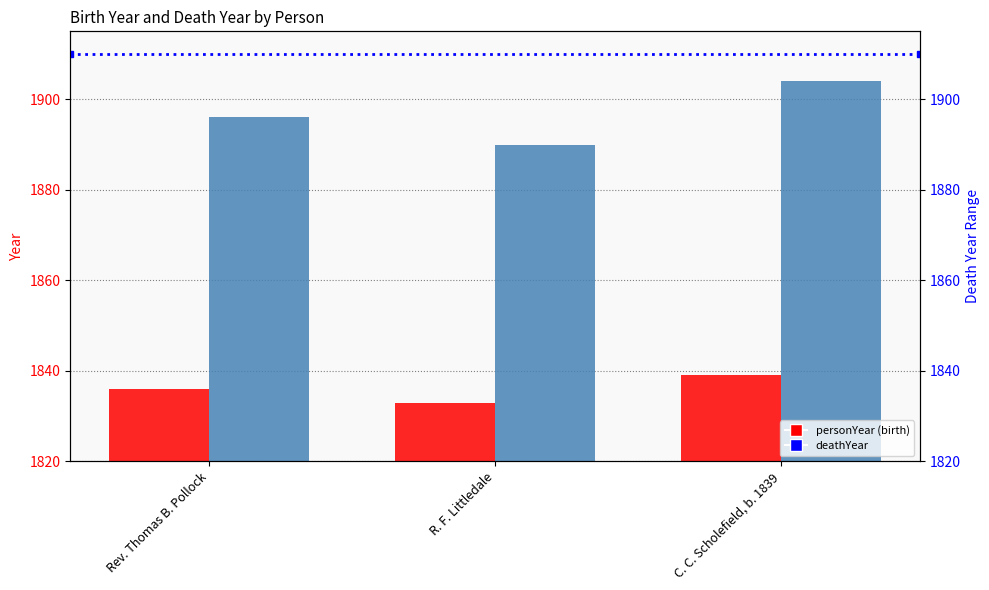

What is the difference between the maximum and minimum values in the deathYear series?

14